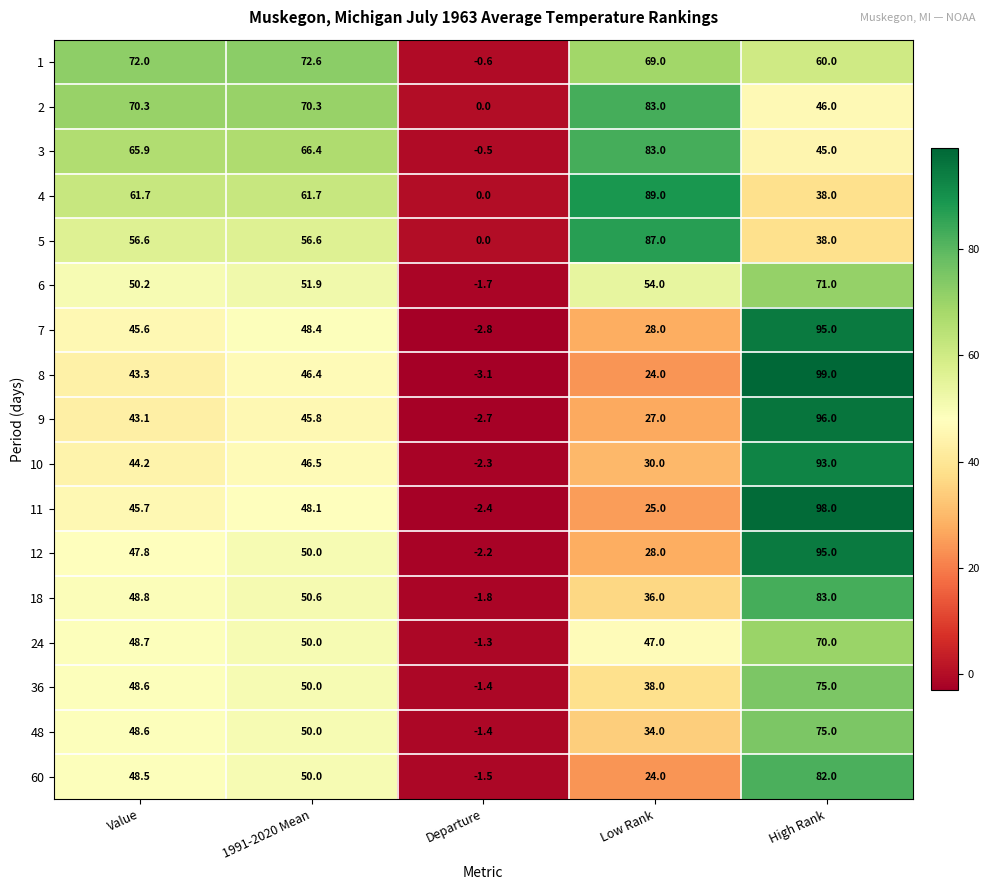

What is the spread (max minus min) of values at Departure?

3.1